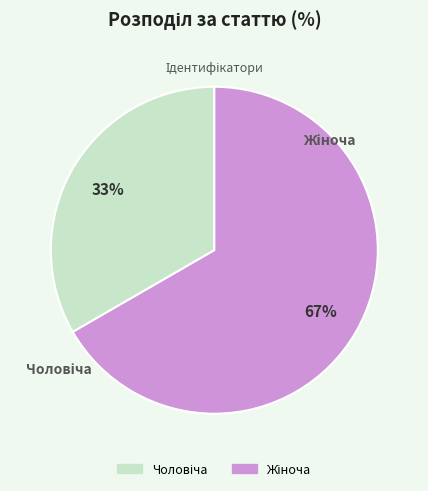

Does any single category account for the majority?

Yes